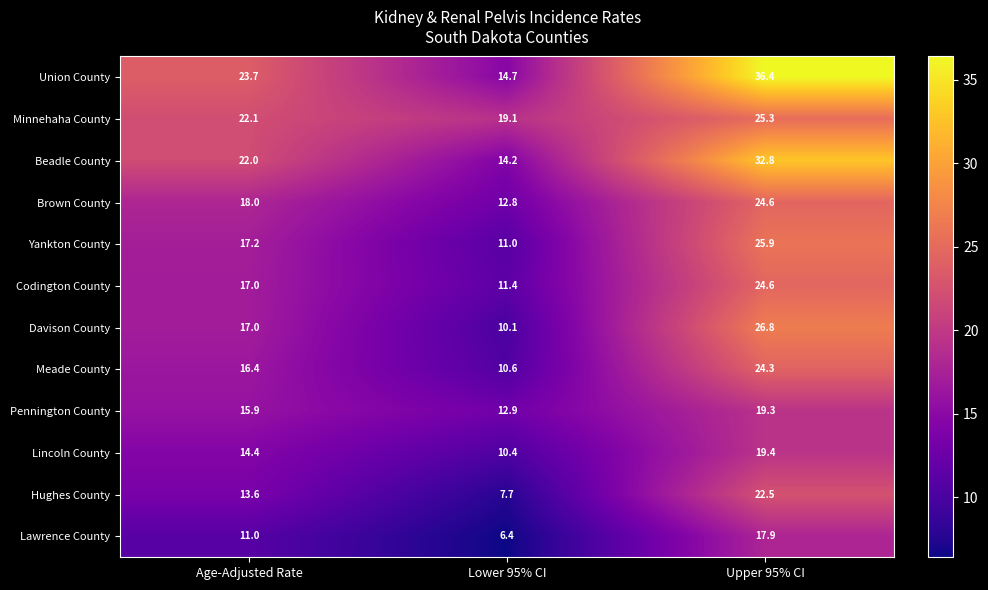

How many values in the Lincoln County series exceed 14?

2